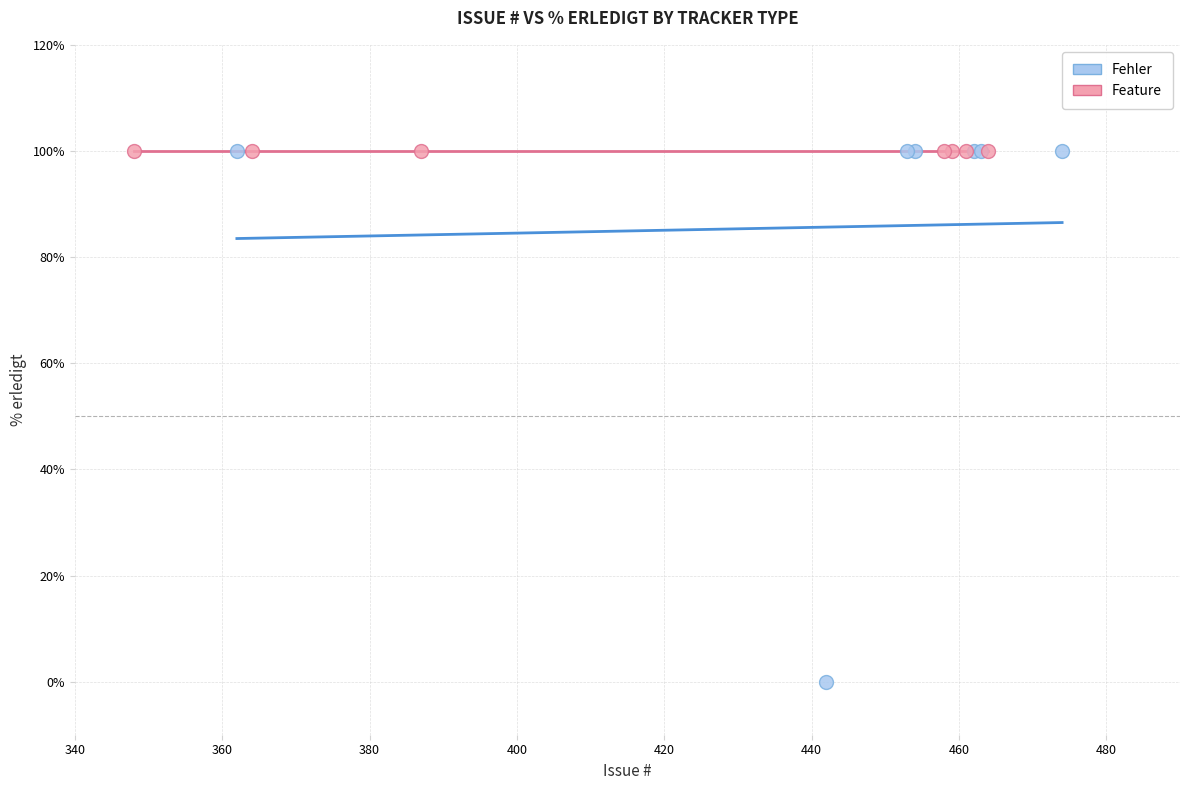

Which series contains the lowest Y value?

Fehler